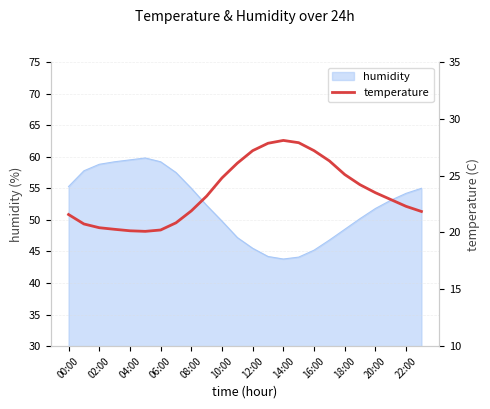

The value of humidity at 02:00 is 24.5. True or false?

False